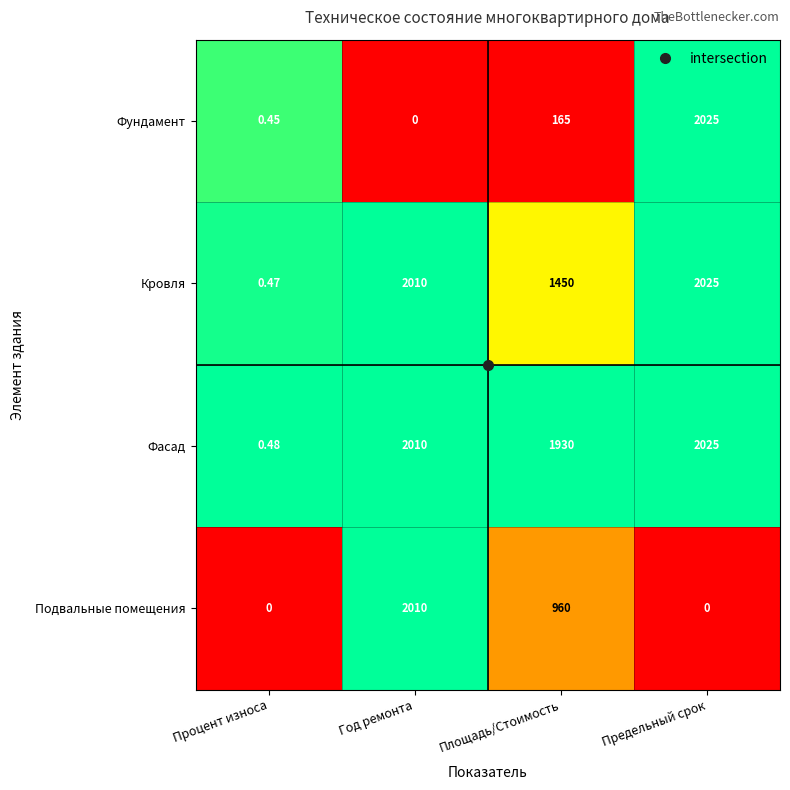

At which category is the sum across all series the highest?

Предельный срок